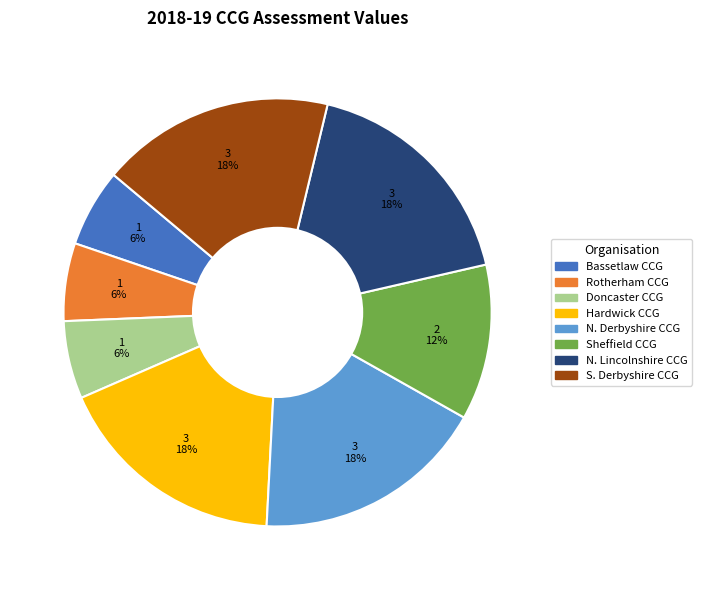

To the nearest percent, what is the difference between the largest and smallest slice percentages?

12%